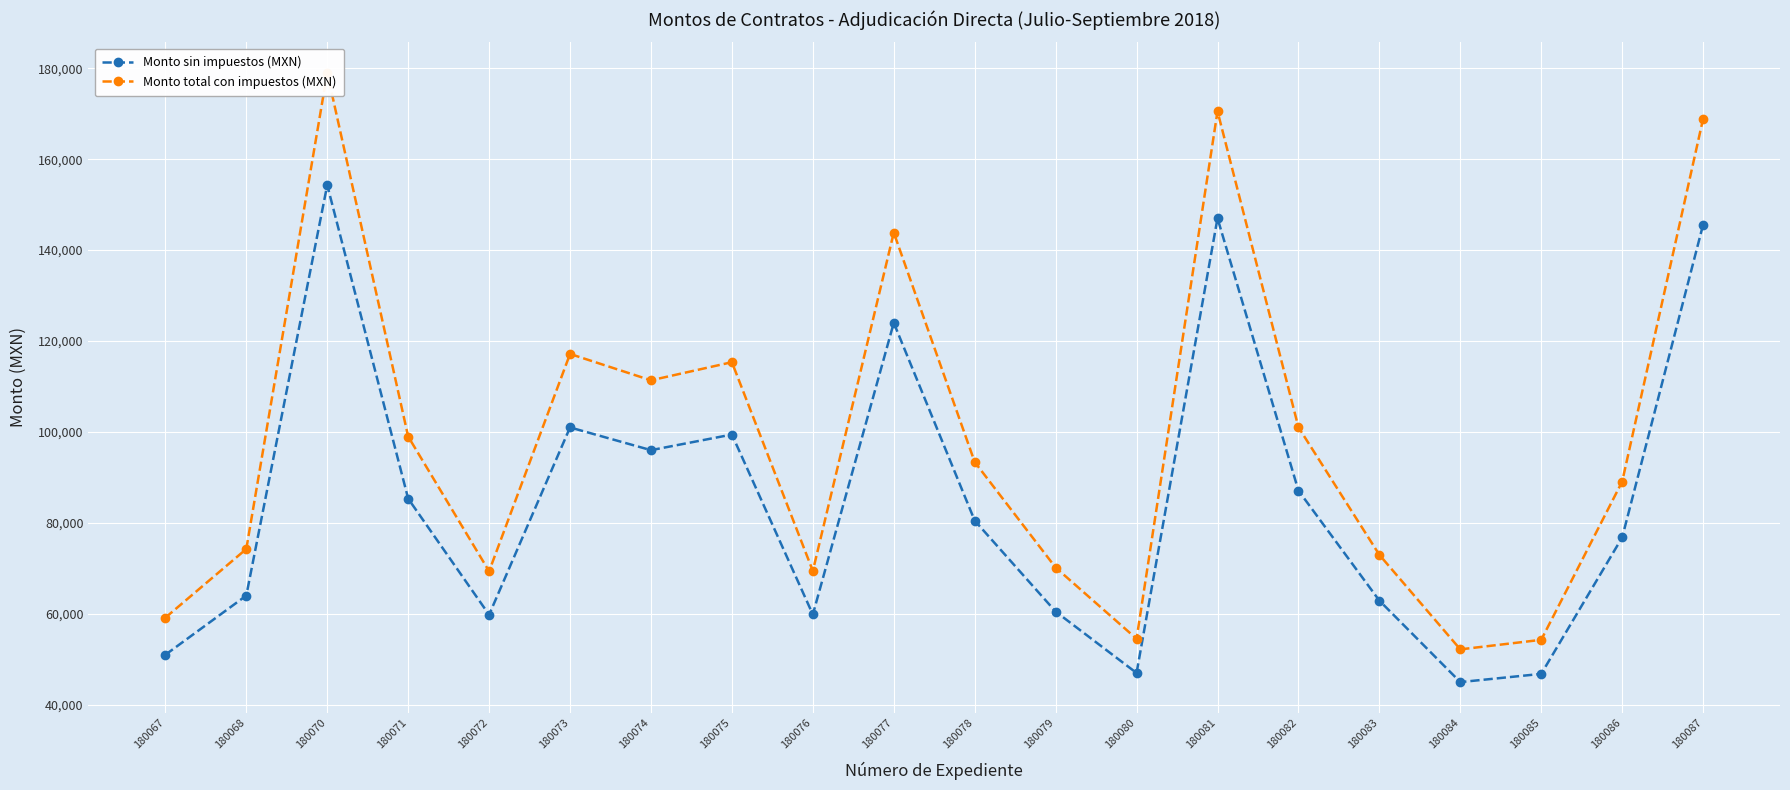

How many categories are shown in the chart?

20